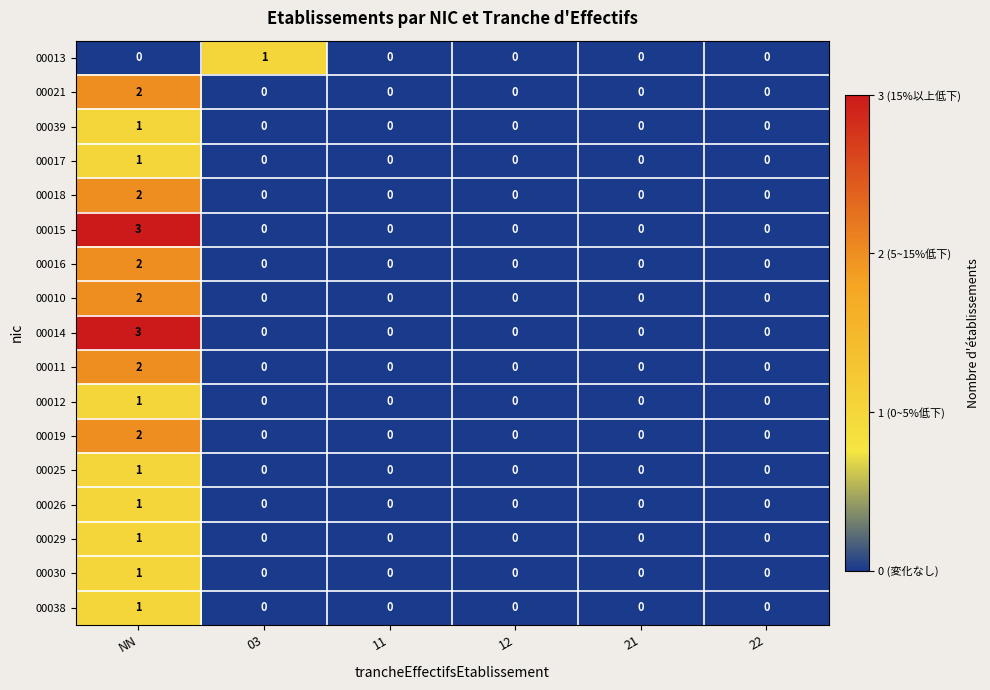

The value of 00026 at 12 is 1. True or false?

False